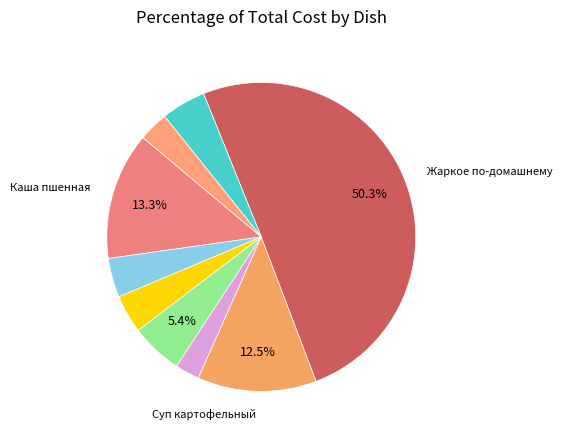

Which category has the biggest portion of the pie?

Жаркое по-домашнему